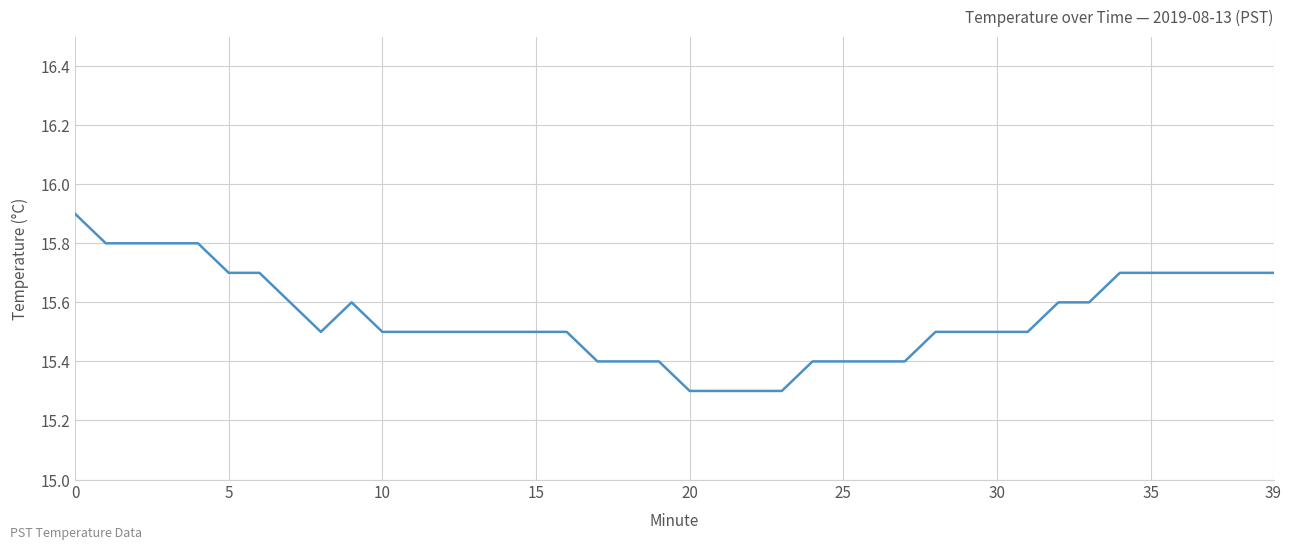

What is the difference between the maximum and minimum values?

0.6